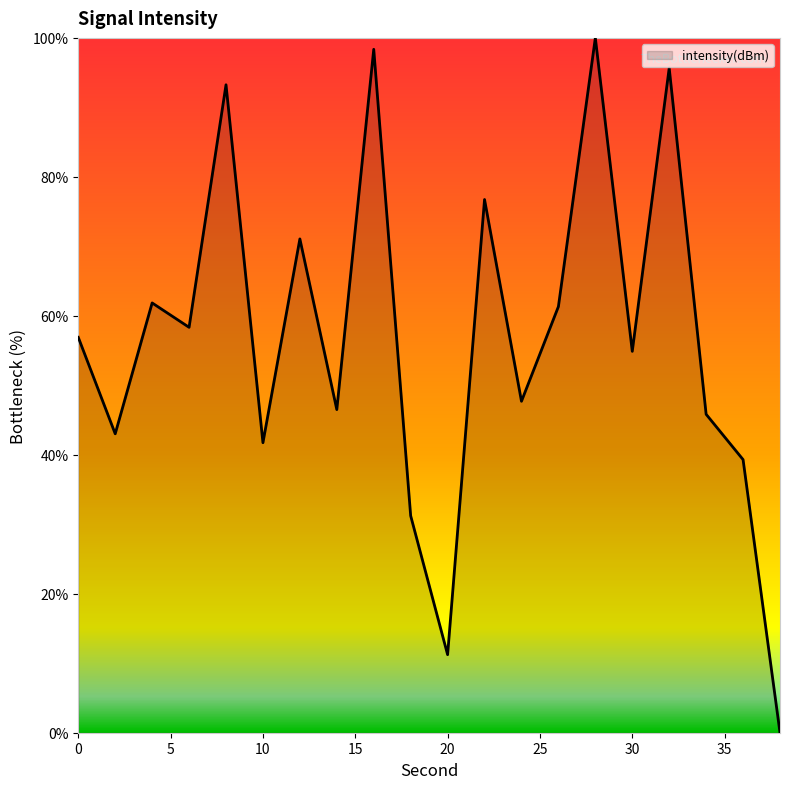

Reading right to left, extract all data points from this chart.

0.0	39.3	45.8	95.7	54.9	100.0	61.3	47.7	76.7	11.2	31.2	98.4	46.5	71.1	41.7	93.3	58.3	61.9	43.0	56.9